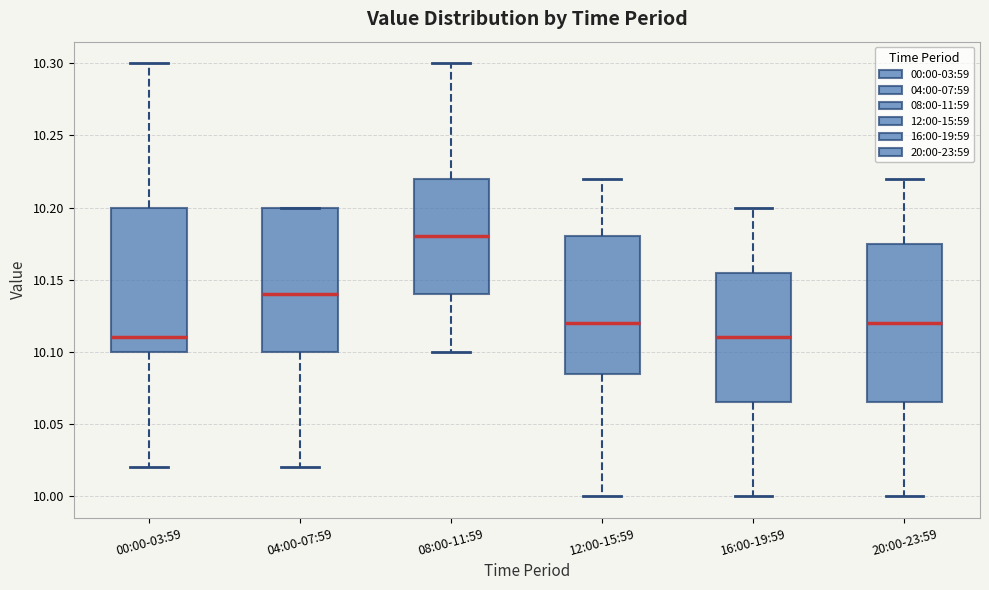

Where is the lower edge of the box for 16:00-19:59 on the y-axis? The values are not printed on the chart, so give them approximately, as read against the axis.

10.065